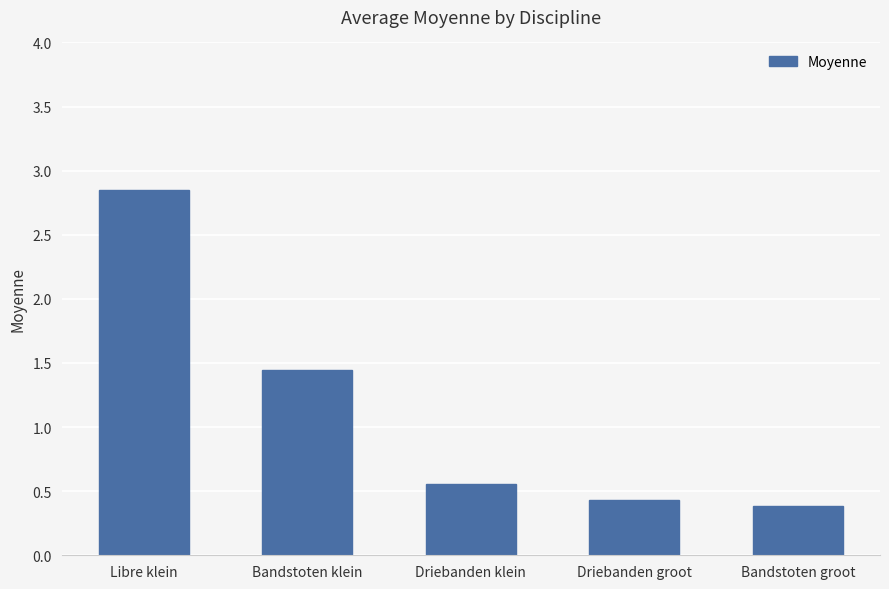

Which has a higher value, Driebanden groot or Libre klein?

Libre klein